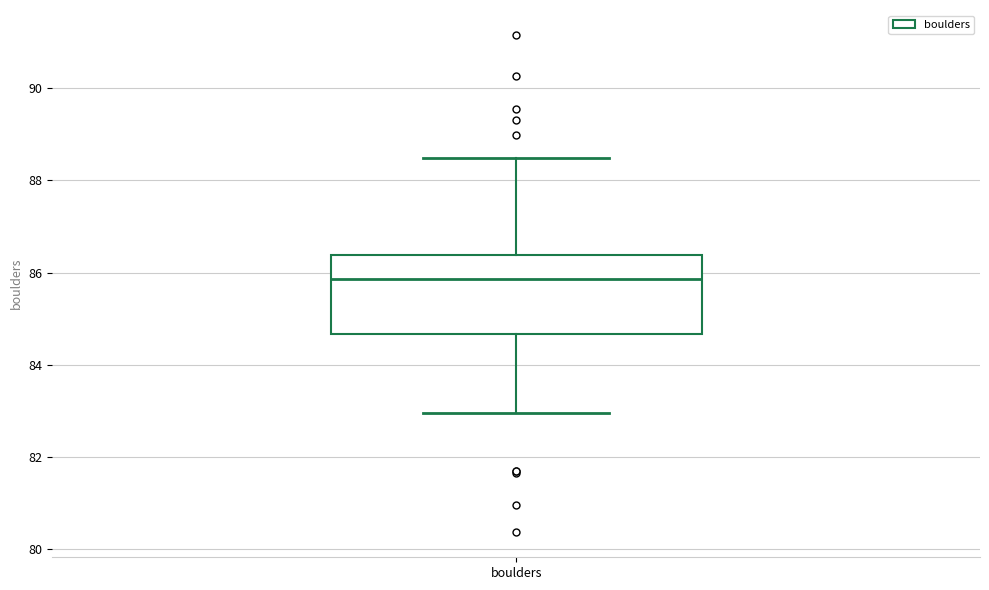

Transcribe this box plot: give where the median line is, the range the box spans, and where the two whiskers end, as read against the y-axis. The values are not printed on the chart, so give them approximately, as read against the axis.

median 85.8, box 84.6 to 86.4, whiskers 83.0 to 88.4